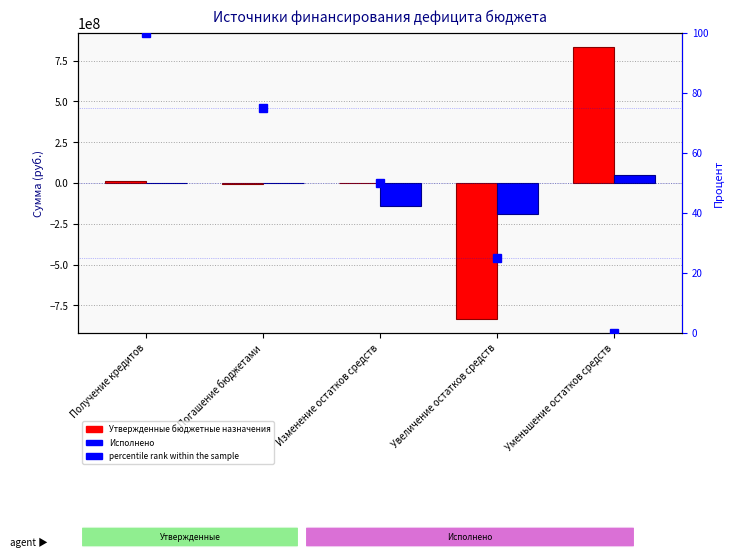

What is the sum of the percentile rank within the sample values at Получение кредитов and Увеличение остатков средств?

125.0